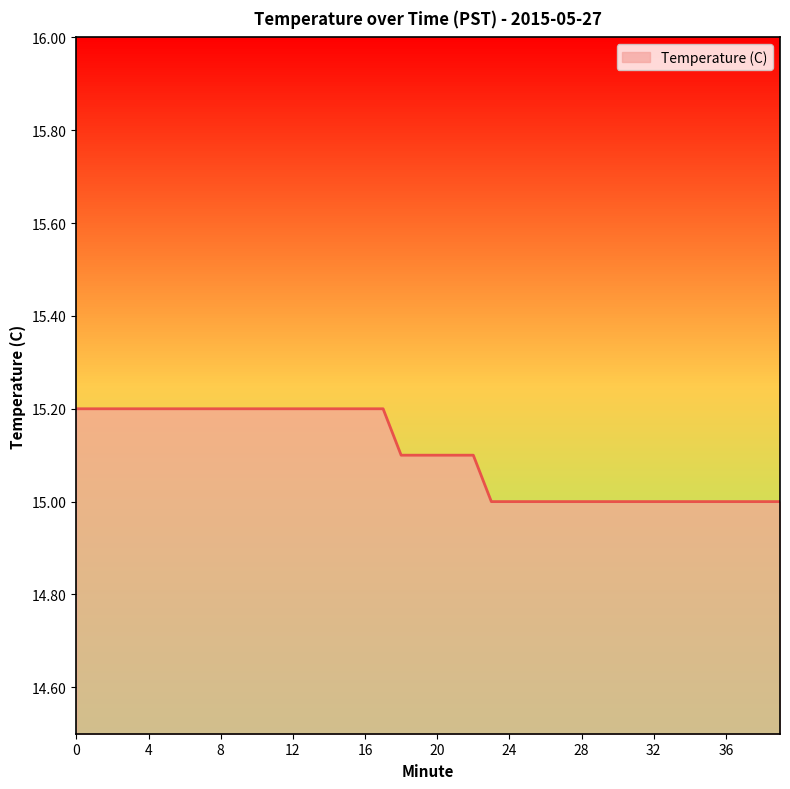

What is the minimum value shown in the chart?

15.0